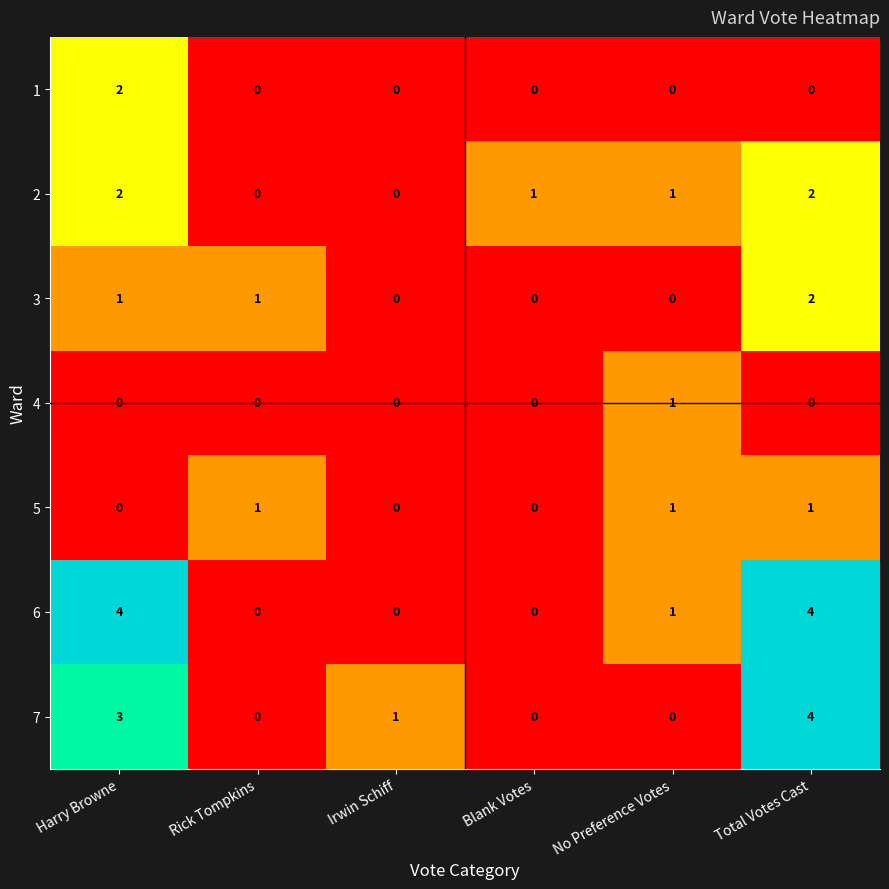

What is the greatest value displayed?

4